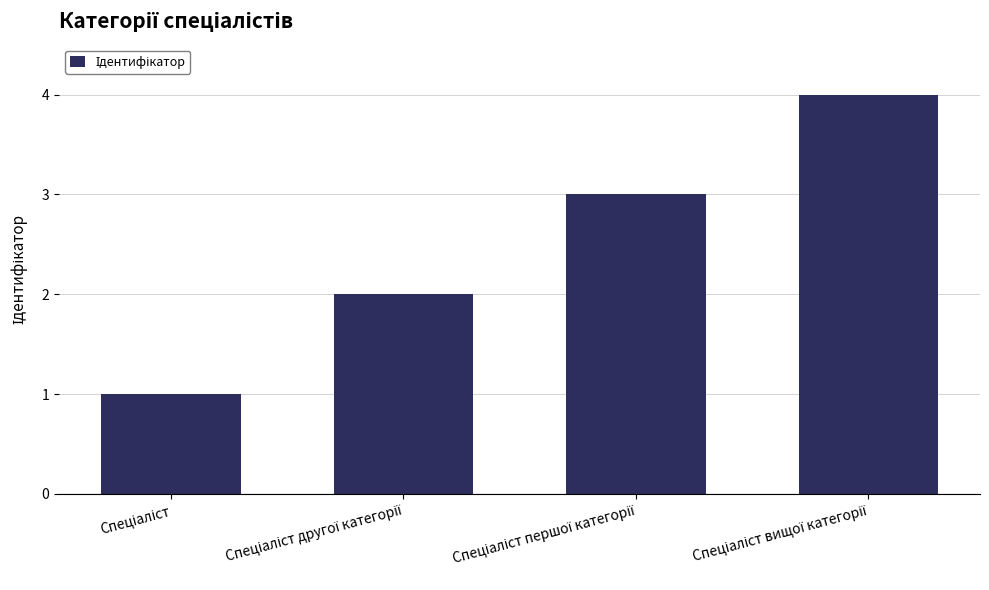

What is the value of the 4th bar from the left?

4